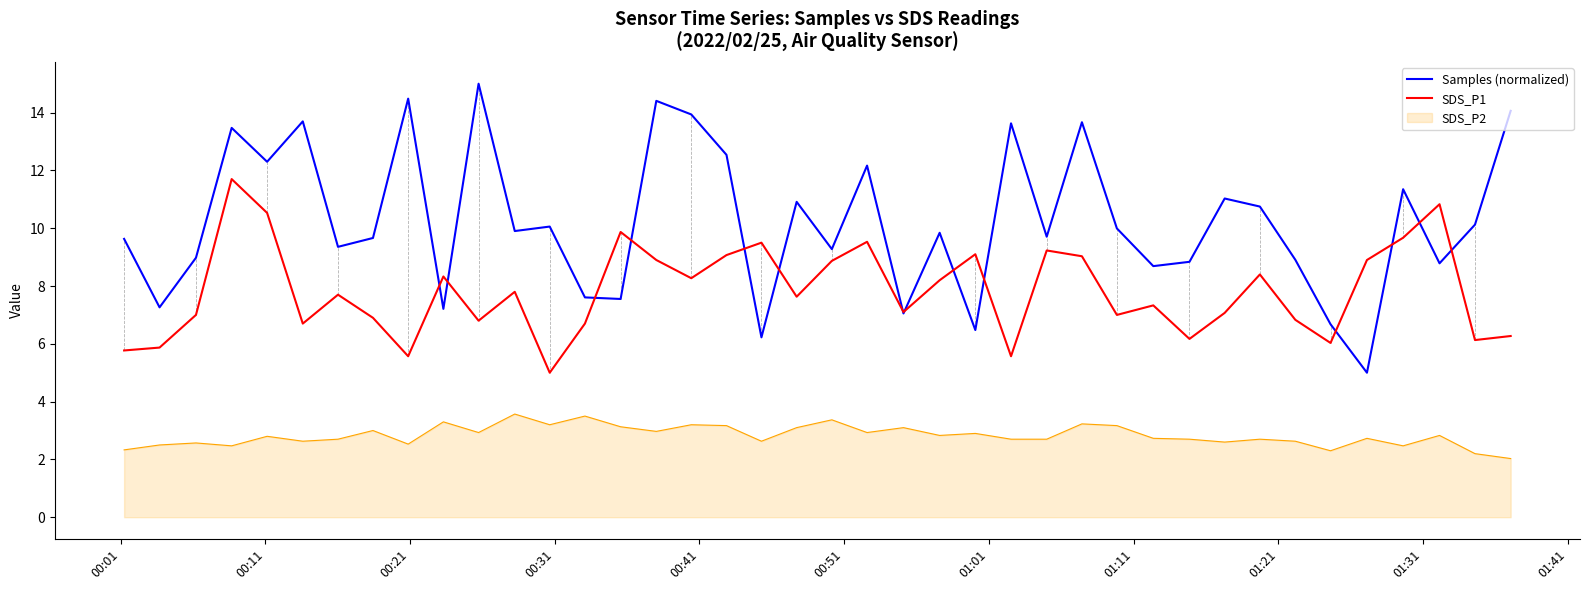

True or false: SDS_P2 and SDS_P1 cross at least once.

False